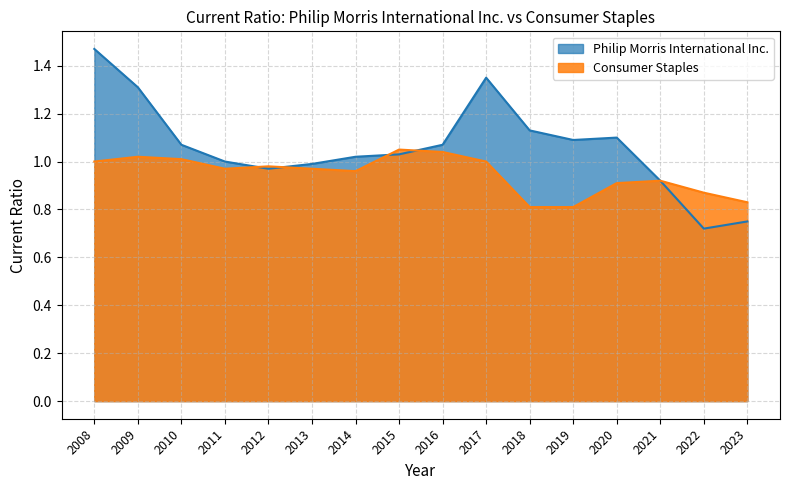

Which has a higher value, 2015 or 2022?

2015